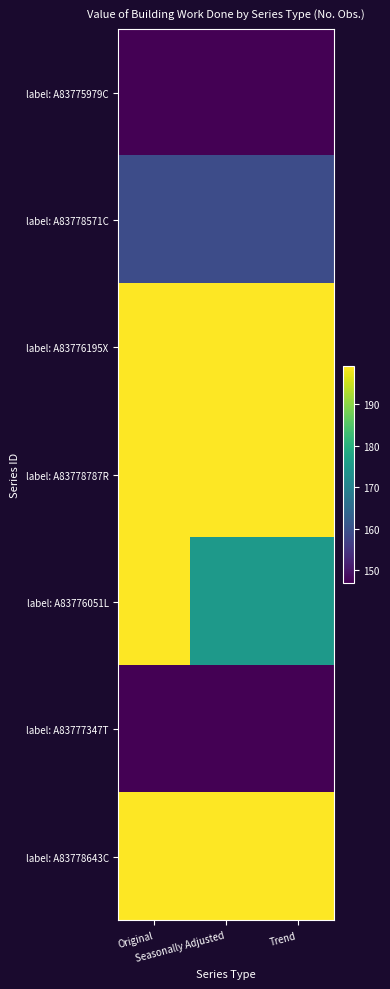

Reading left to right, extract all data points from this chart.

label: A83775979C: Original=147	Seasonally Adjusted=147	Trend=147
label: A83778571C: Original=159	Seasonally Adjusted=159	Trend=159
label: A83776195X: Original=199	Seasonally Adjusted=199	Trend=199
label: A83778787R: Original=199	Seasonally Adjusted=199	Trend=199
label: A83776051L: Original=199	Seasonally Adjusted=175	Trend=175
label: A83777347T: Original=147	Seasonally Adjusted=147	Trend=147
label: A83778643C: Original=199	Seasonally Adjusted=199	Trend=199